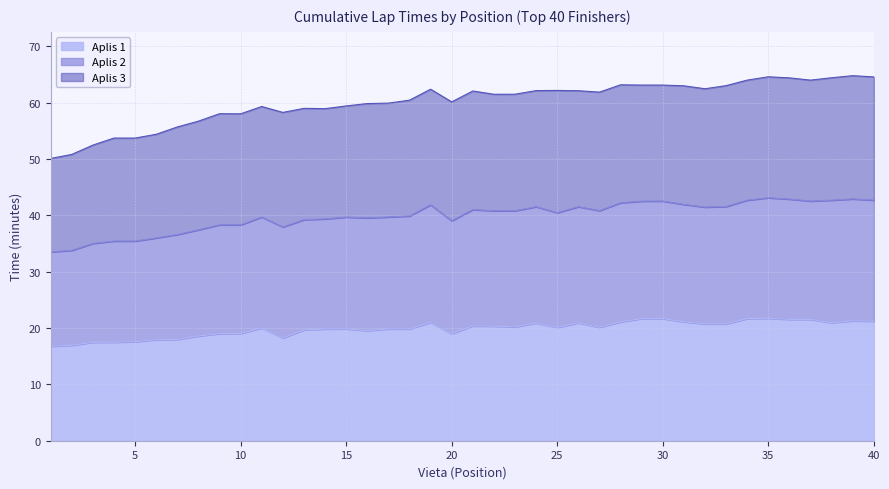

What is the difference between the Aplis 3 values at 24 and 16?

2.3